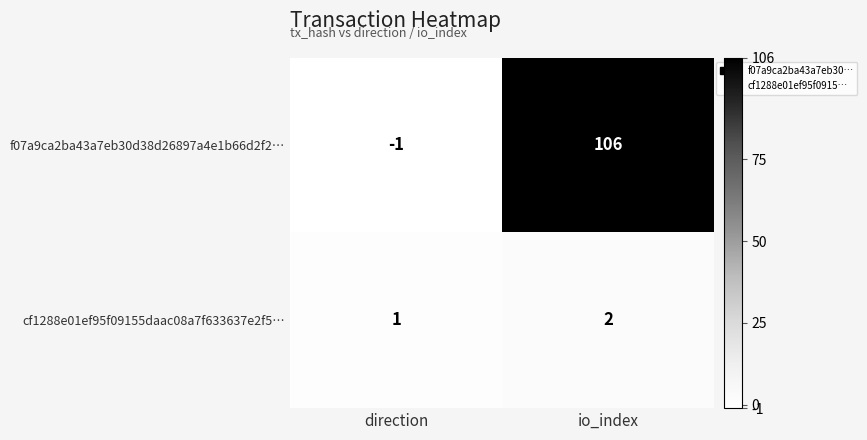

True or false: f07a9ca2ba43a7eb30d38d26897a4e1b66d2f2… has a value of 0 at direction.

False